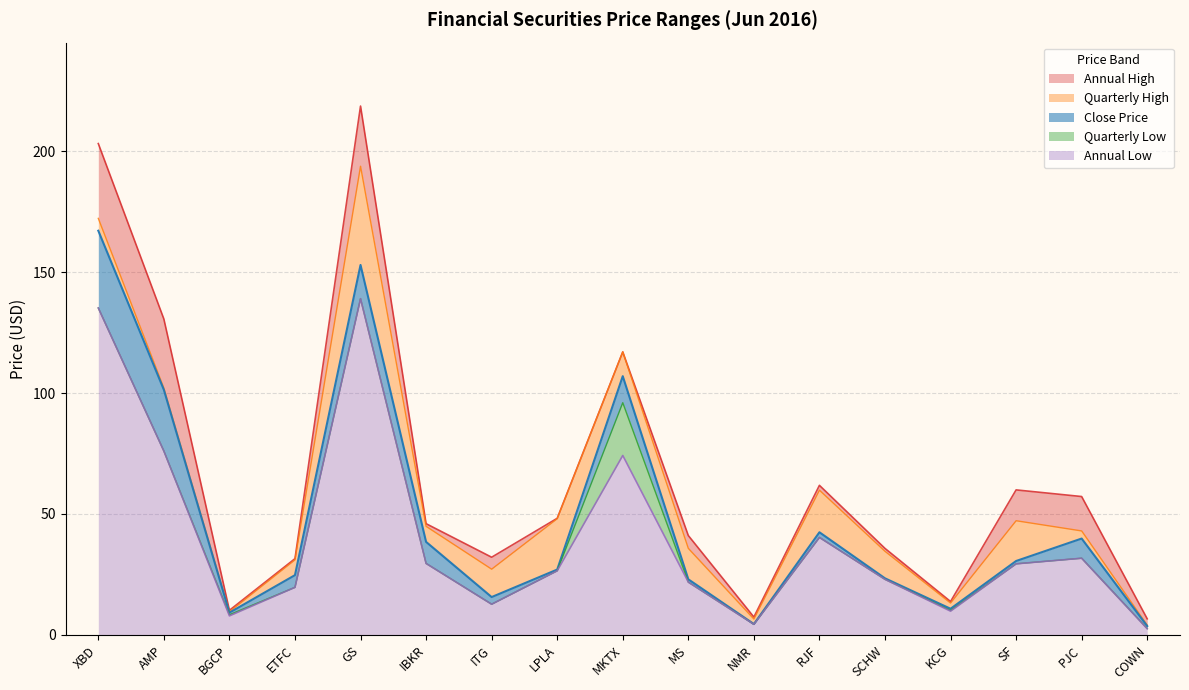

The Close Price series shows 20.8 at IBKR. True or false?

False